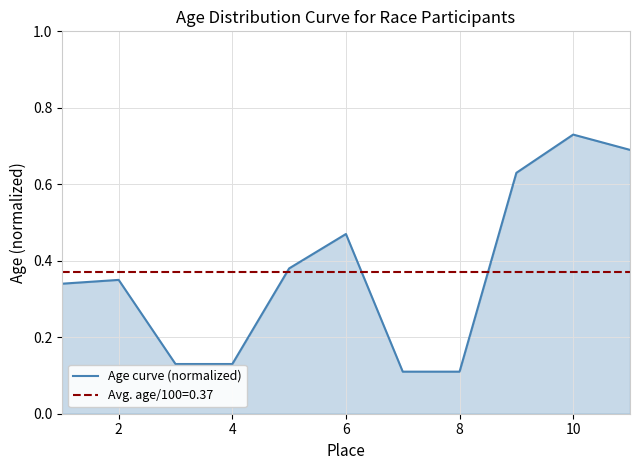

Reading left to right, transcribe all the data shown in this chart.

0.3	0.3	0.1	0.1	0.4	0.5	0.1	0.1	0.6	0.7	0.7